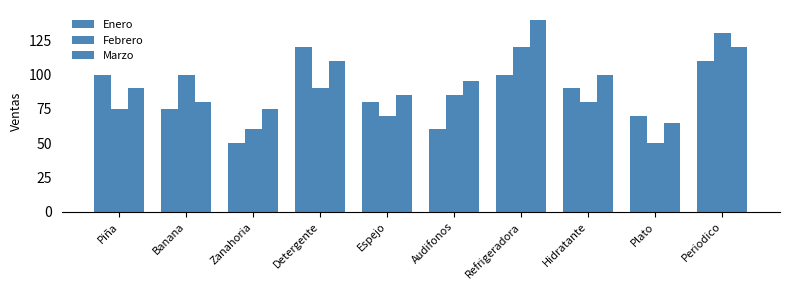

What is the maximum value for Marzo?

140